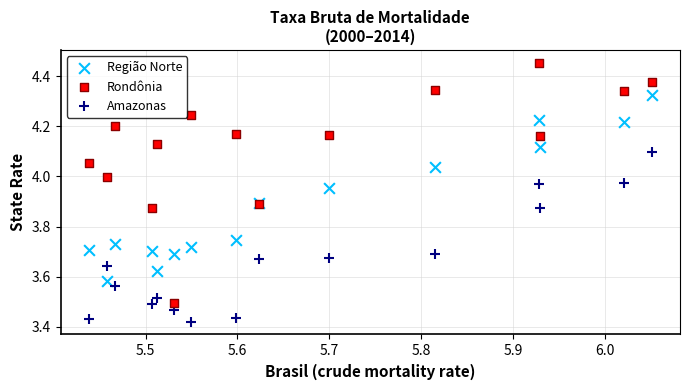

What is the X range (max minus min) for the scatter plot?

0.6